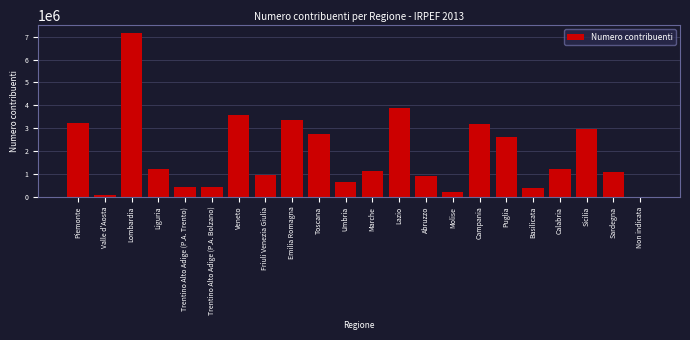

What is the approximate value at Liguria?

1209273